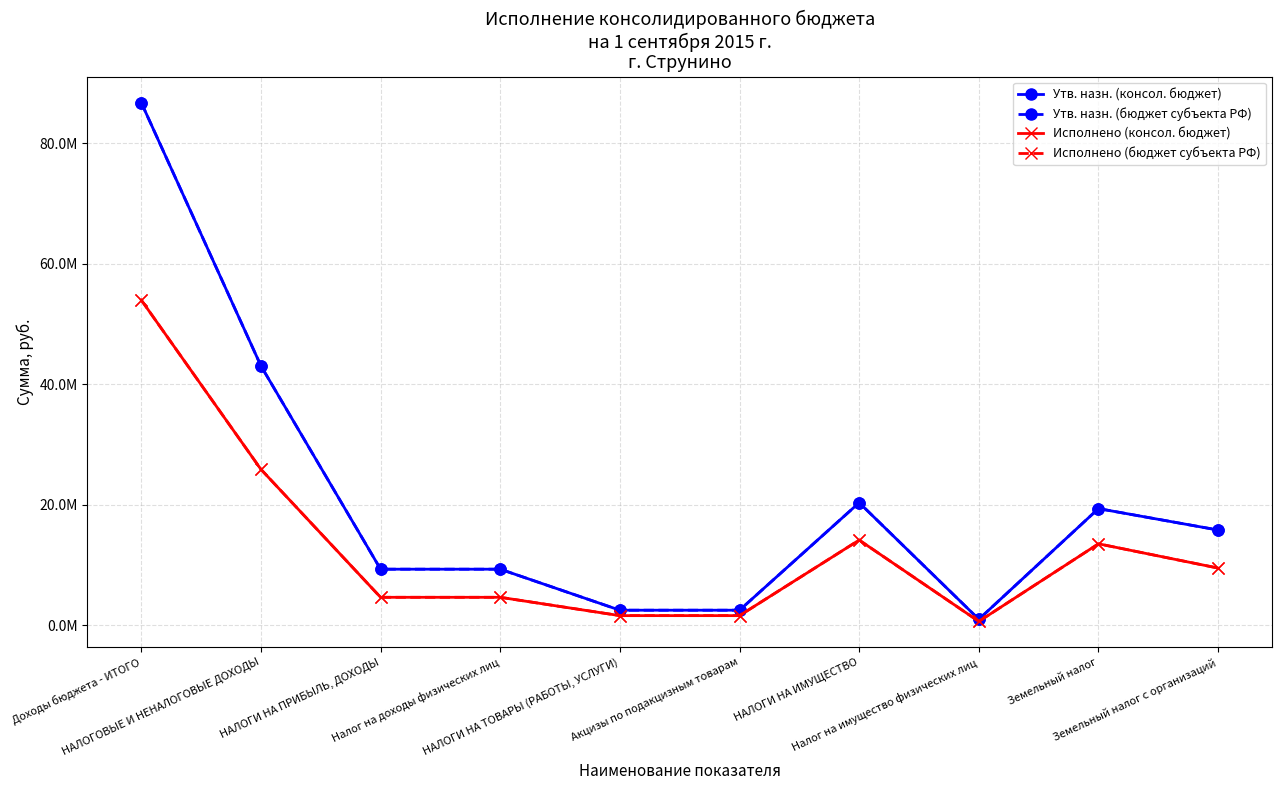

Does the chart have visible grid lines?

Yes